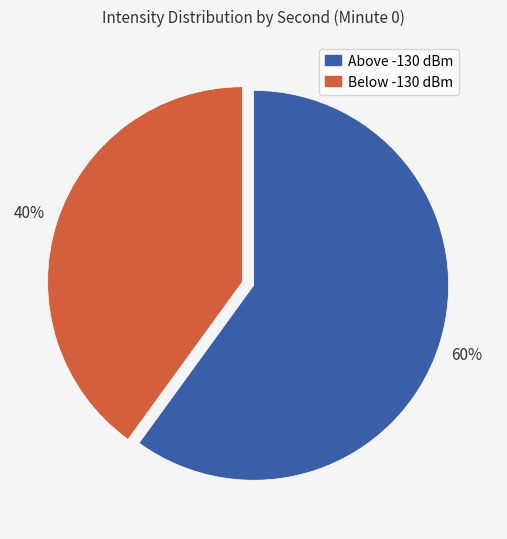

Combined, do Below -130 dBm and Above -130 dBm account for over 50%?

Yes